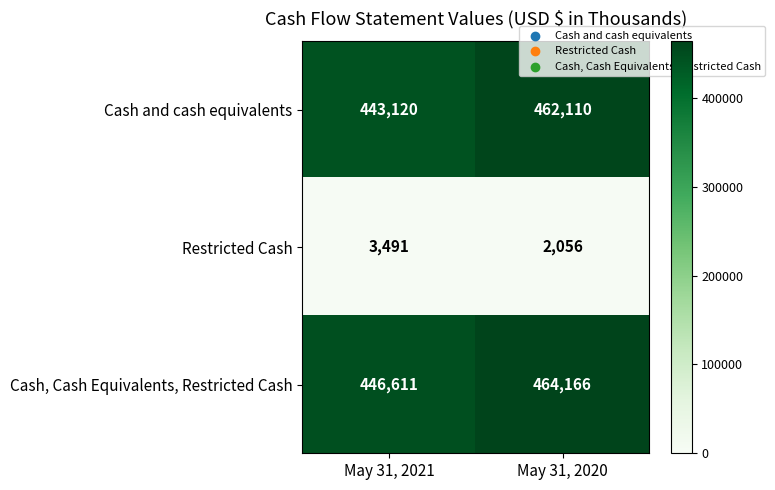

What value does the Cash, Cash Equivalents, Restricted Cash series have at May 31, 2020, to the nearest 100?

464200